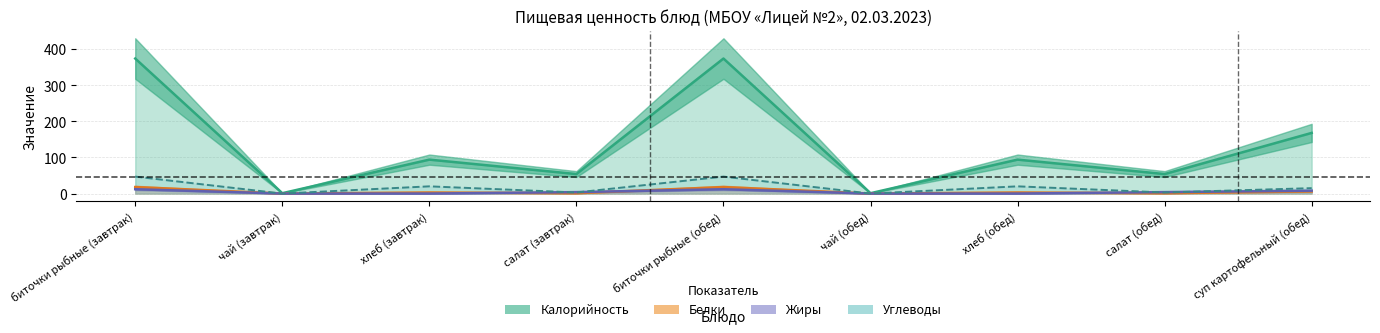

Does the chart display data point markers on the line(s)?

No